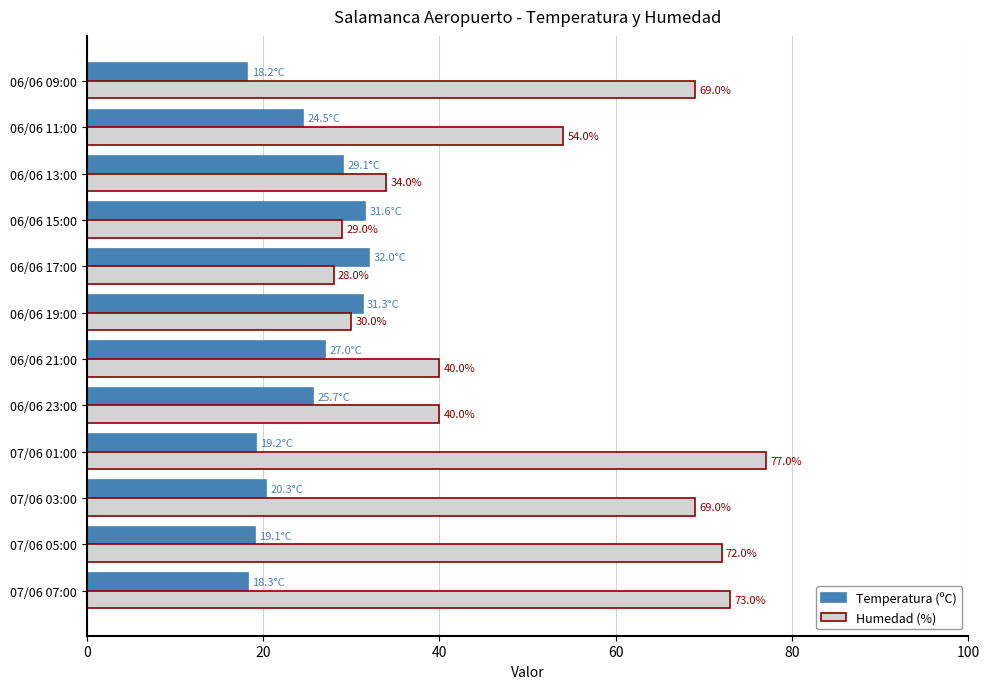

Is it true that Humedad (%) equals 54.2 at 06/06 23:00?

False